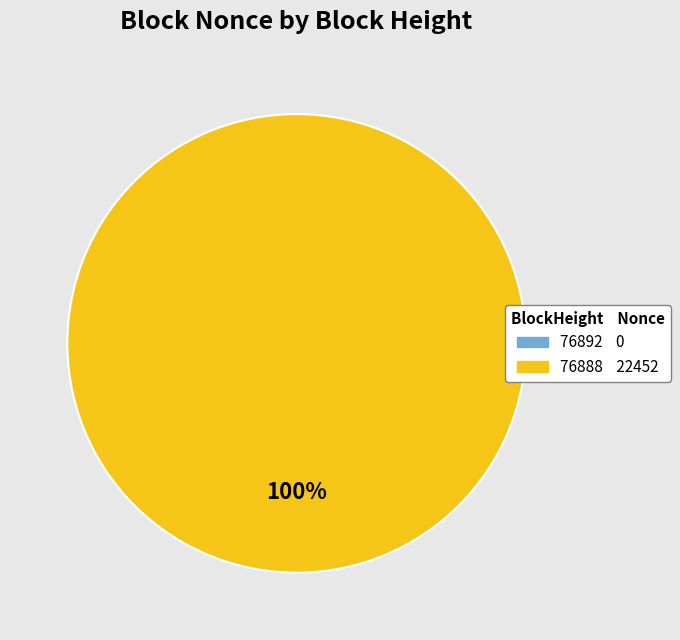

How many slices are in this pie chart?

2